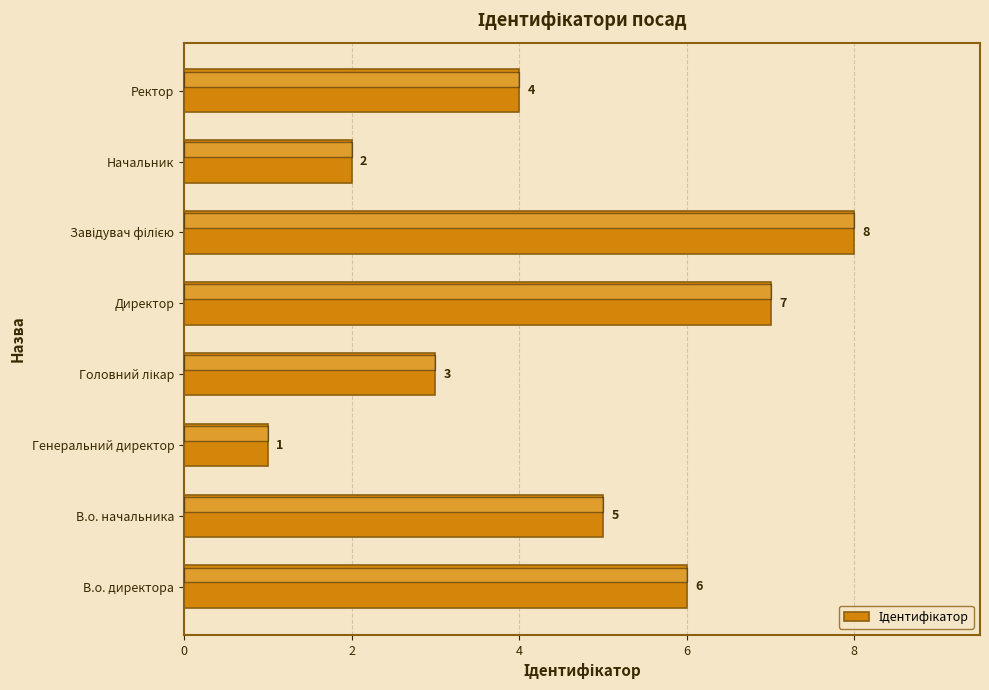

Count the values in the range 3 to 7.

5